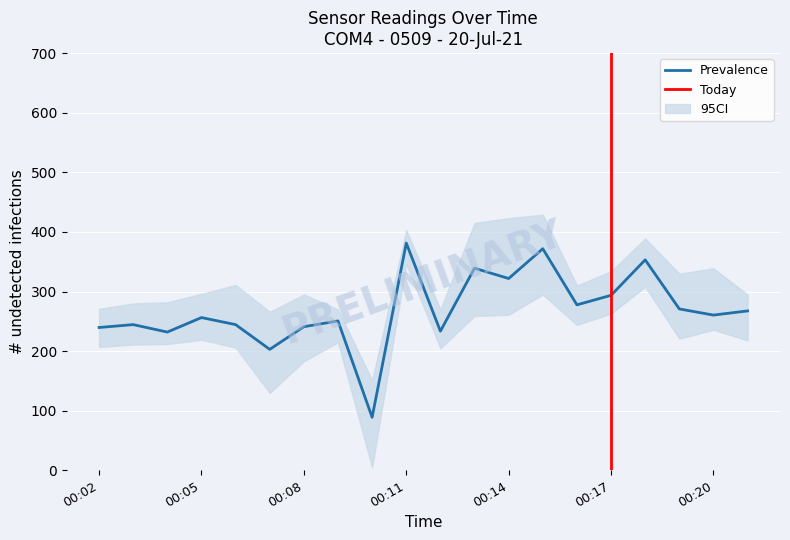

What is the minimum value for Prevalence?

89.0